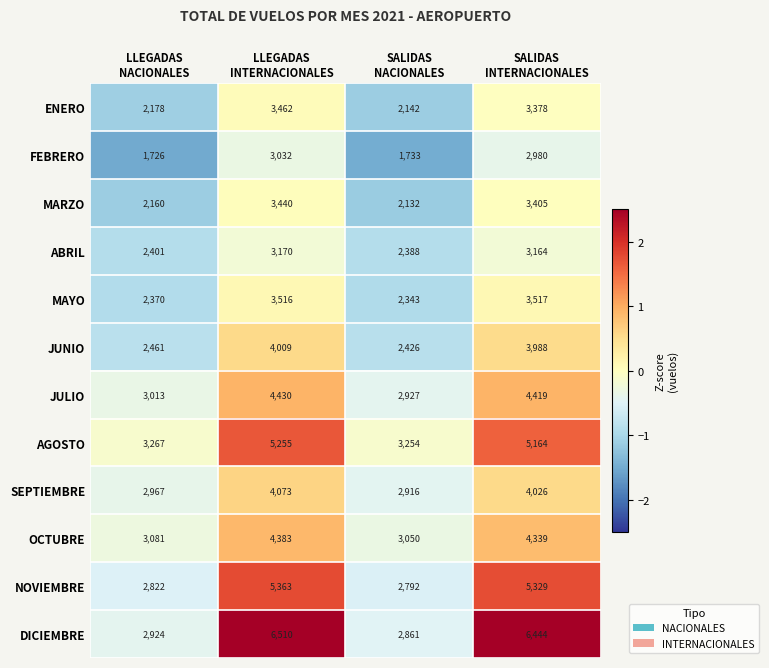

Which series has the widest spread of values?

DICIEMBRE